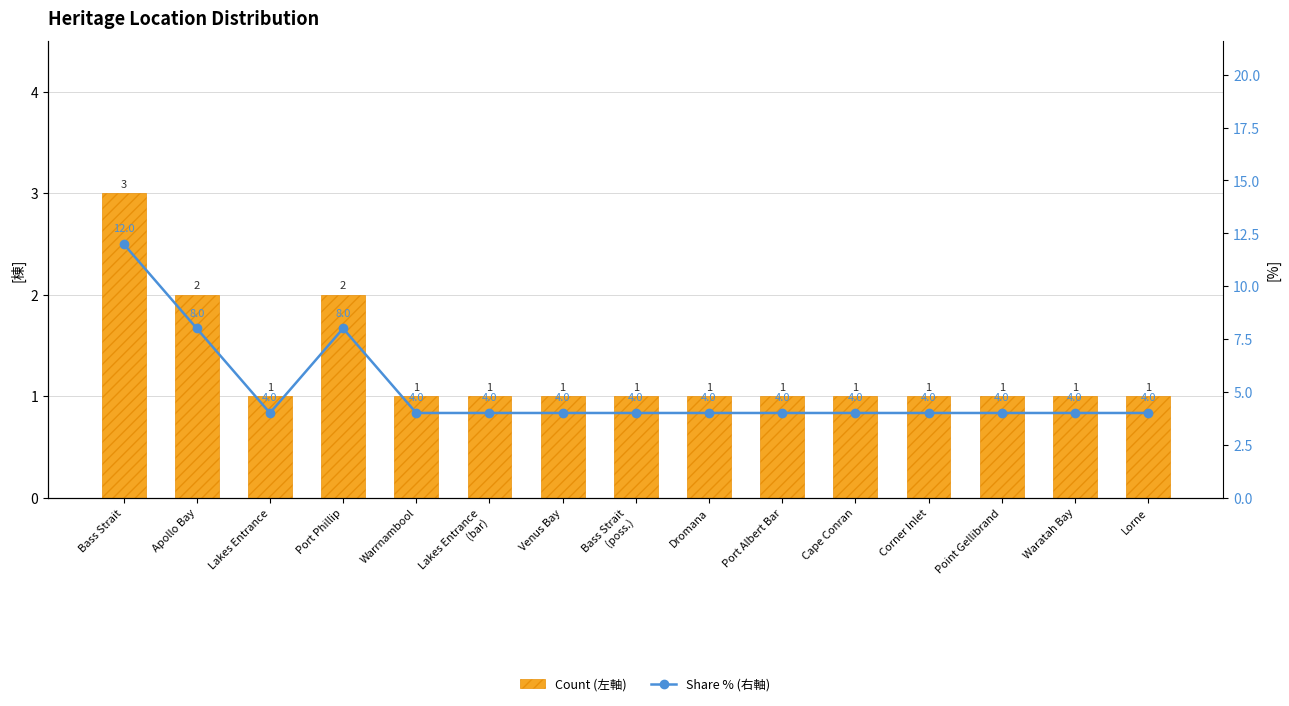

List the series in order of their overall mean, highest first.

Share % (右軸), Count (左軸)